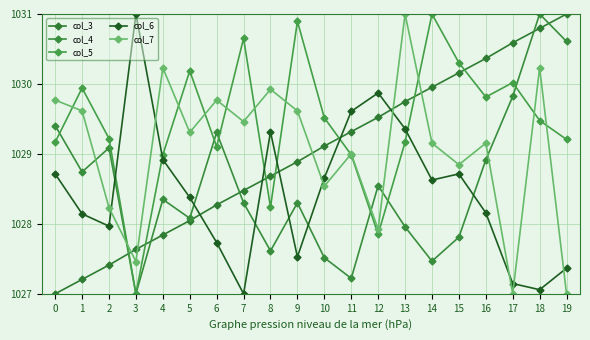

True or false: col_3 has more than 0 points higher than both neighbors.

False